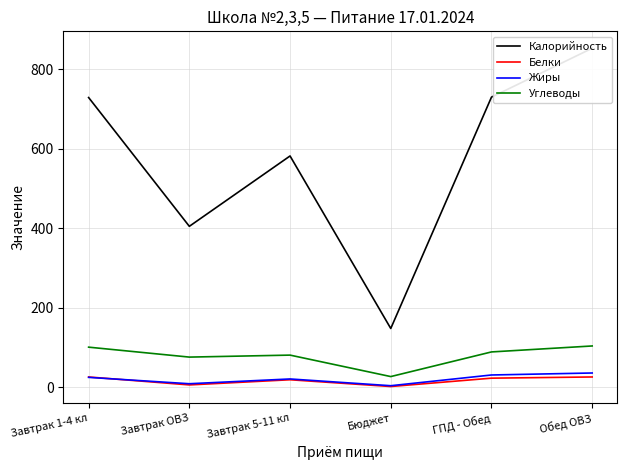

Which series changed the most between Завтрак ОВЗ and Обед ОВЗ?

Калорийность